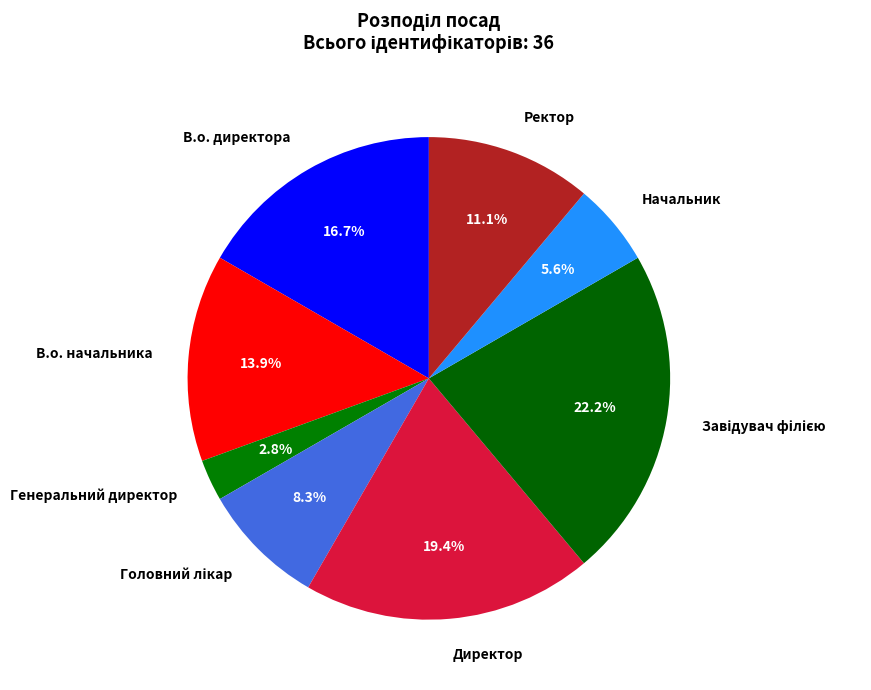

To the nearest percent, what is the difference between the largest and smallest slice percentages?

19%